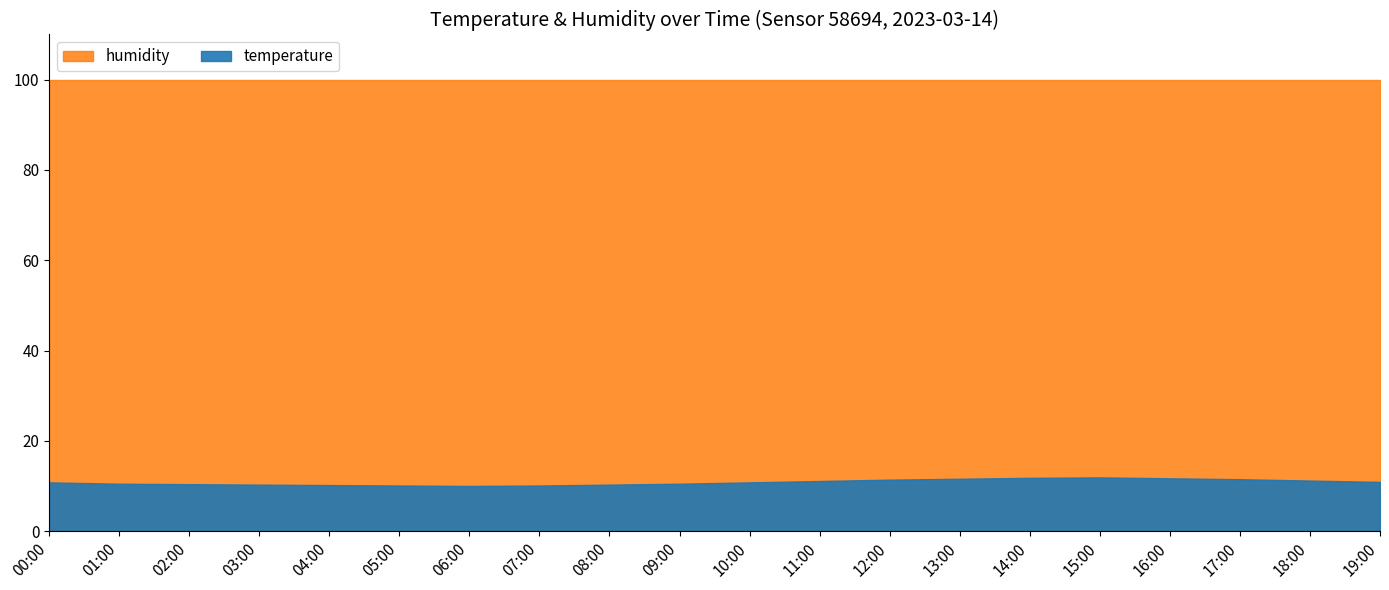

What is the label of the 1st point from the left?

00:00